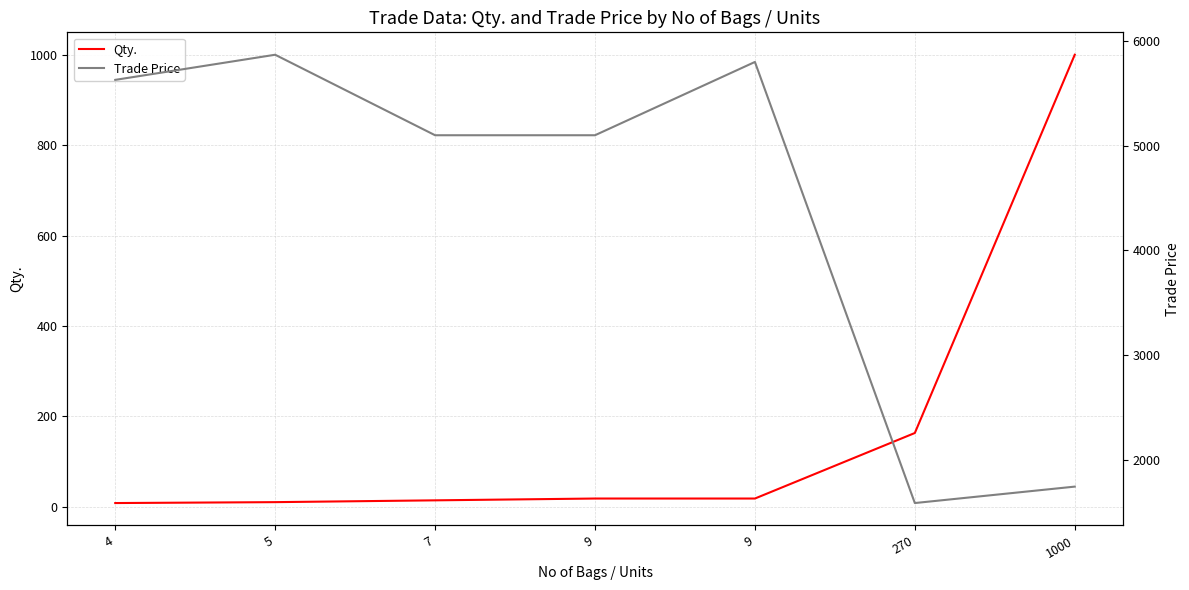

Reading right to left, list all the values displayed in this chart.

Qty.: 1000=1000.0	270=163.0	9=18.0	9=18.0	7=14.0	5=10.0	4=8.0
Trade Price: 1000=1743.0	270=1586.0	9=5800.1	9=5100.0	7=5100.0	5=5869.0	4=5629.0